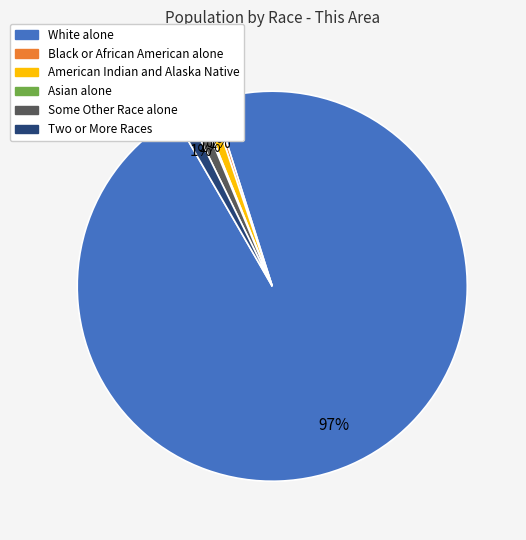

True or false: Two or More Races accounts for 11% of the total.

False